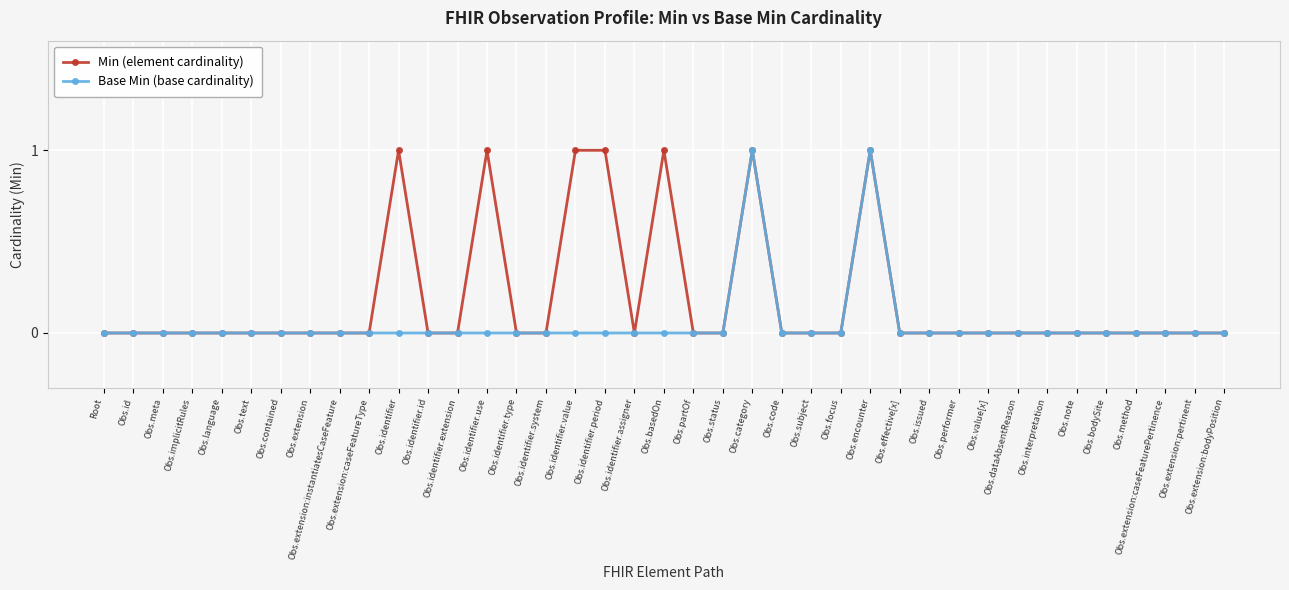

What position from the left is Obs.extension:pertinent?

38